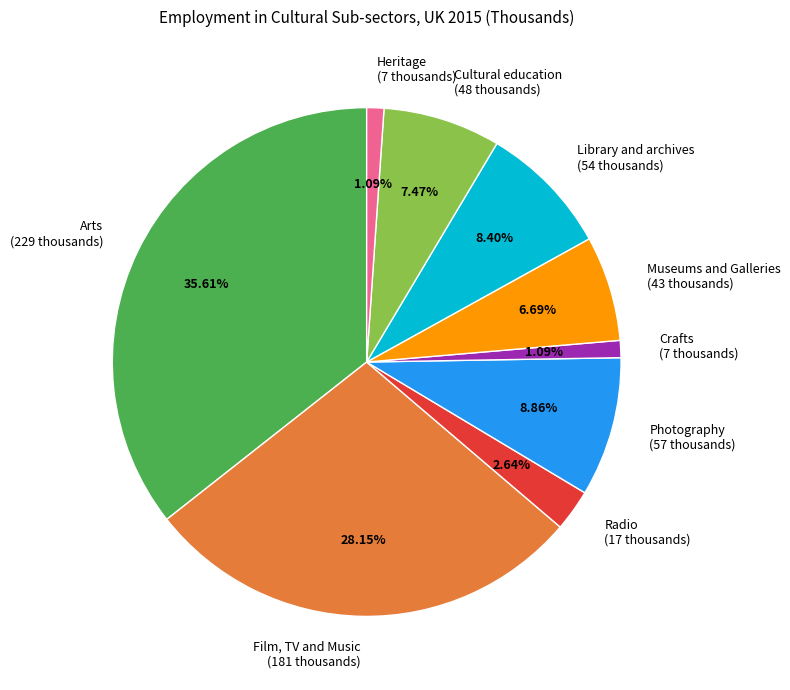

To the nearest percent, what is the difference between the largest and smallest slice percentages?

35%